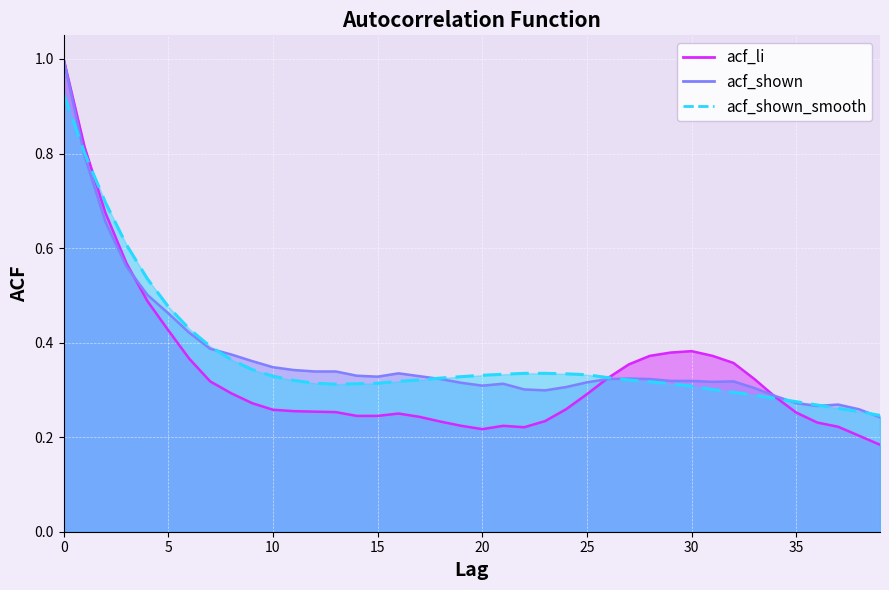

What is the greatest value displayed?

1.0